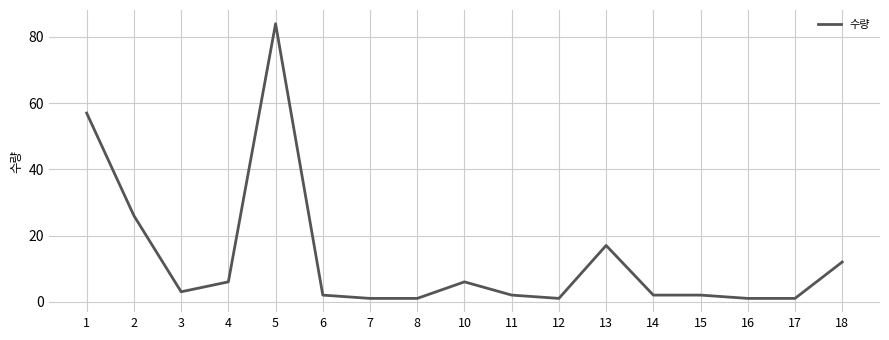

Reading left to right, extract all data points from this chart.

57	26	3	6	84	2	1	1	6	2	1	17	2	2	1	1	12